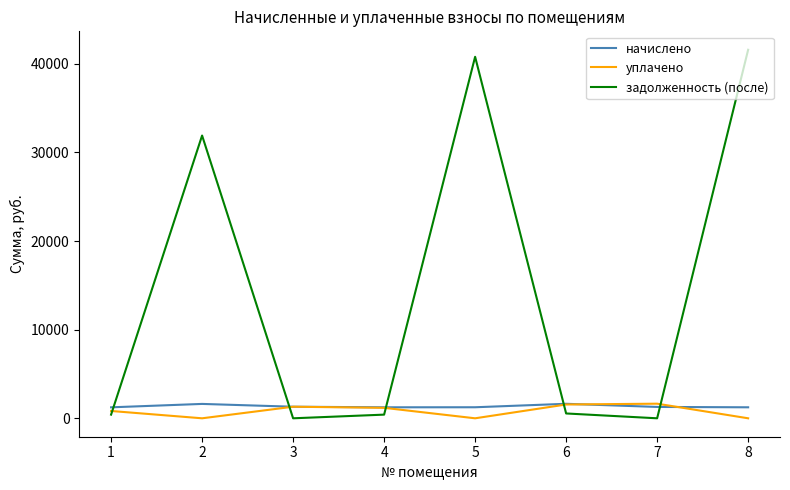

True or false: задолженность (после) has a value of 41574.5 at 8.

True